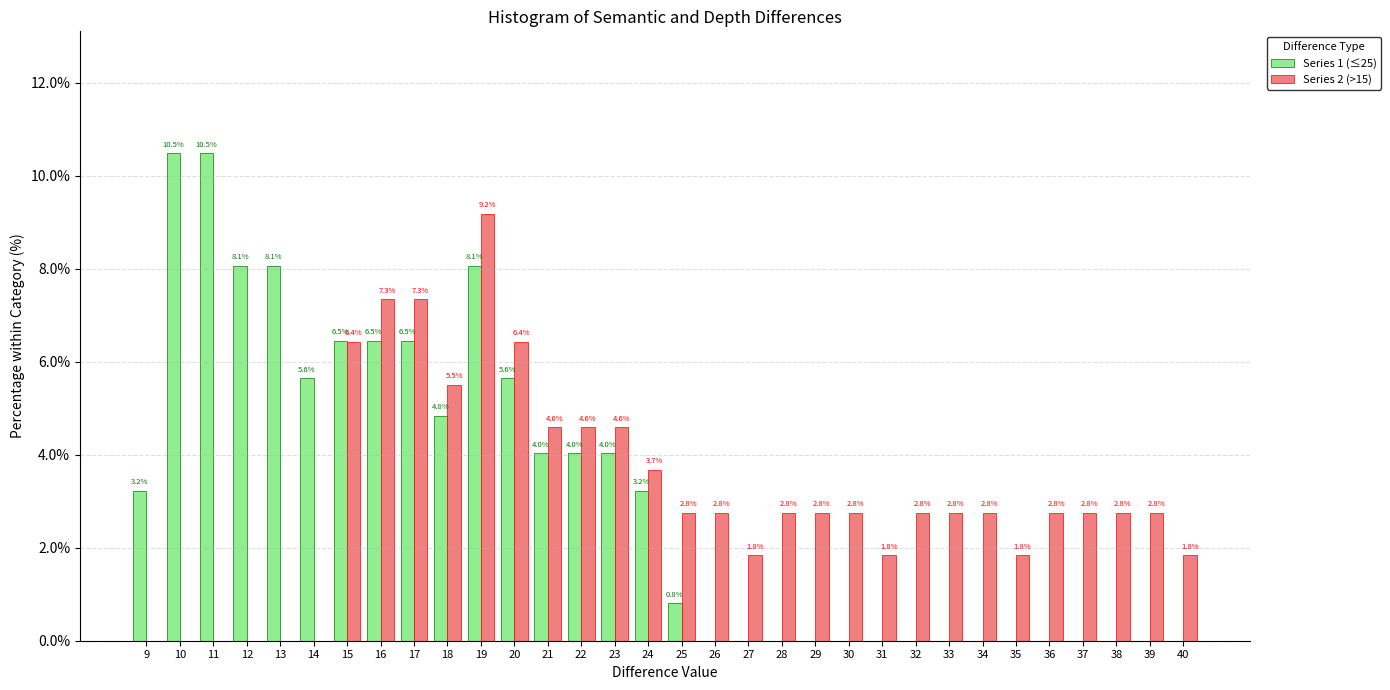

Reading left to right, what are all the values shown in this chart?

Series 1 (≤25): 9=3.2	10=10.5	11=10.5	12=8.1	13=8.1	14=5.6	15=6.5	16=6.5	17=6.5	18=4.8	19=8.1	20=5.6	21=4.0	22=4.0	23=4.0	24=3.2	25=0.8	26=0.0	27=0.0	28=0.0	29=0.0	30=0.0	31=0.0	32=0.0	33=0.0	34=0.0	35=0.0	36=0.0	37=0.0	38=0.0	39=0.0	40=0.0
Series 2 (>15): 9=0.0	10=0.0	11=0.0	12=0.0	13=0.0	14=0.0	15=6.4	16=7.3	17=7.3	18=5.5	19=9.2	20=6.4	21=4.6	22=4.6	23=4.6	24=3.7	25=2.8	26=2.8	27=1.8	28=2.8	29=2.8	30=2.8	31=1.8	32=2.8	33=2.8	34=2.8	35=1.8	36=2.8	37=2.8	38=2.8	39=2.8	40=1.8